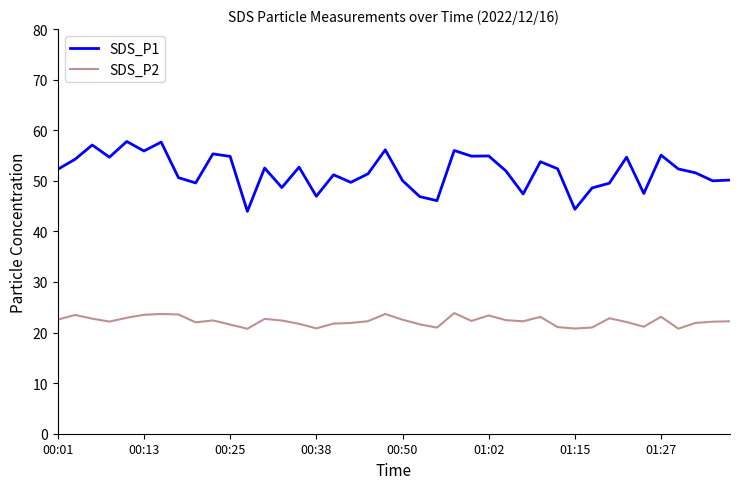

Which series has the largest range (max minus min)?

SDS_P1